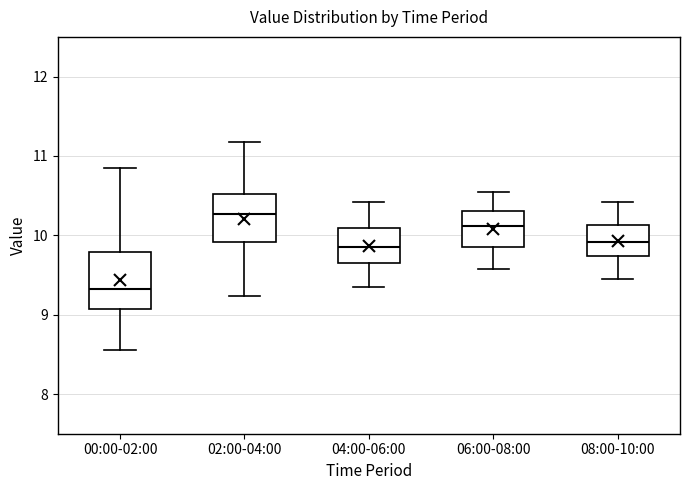

Where does the median line of the box for 00:00-02:00 sit on the y-axis? The values are not printed on the chart, so give them approximately, as read against the axis.

9.3